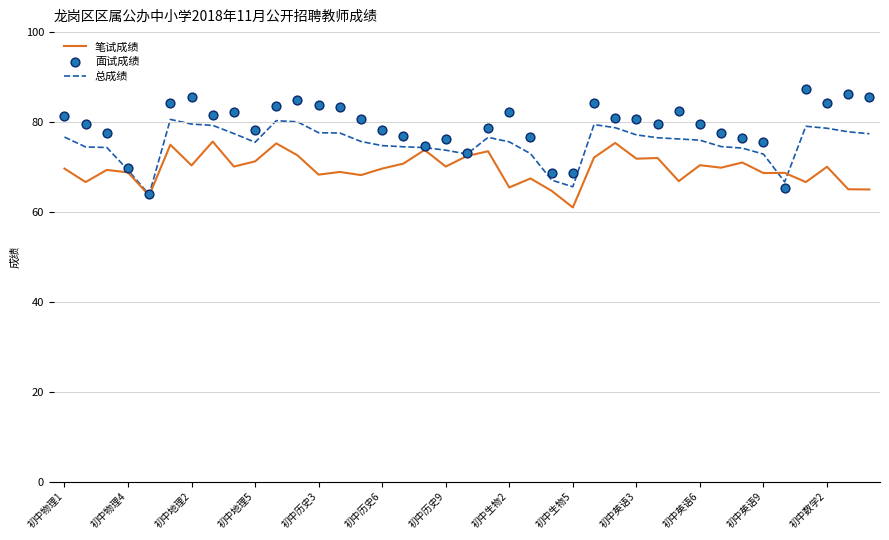

The 笔试成绩 series shows 68.7 at 初中英语9. True or false?

True